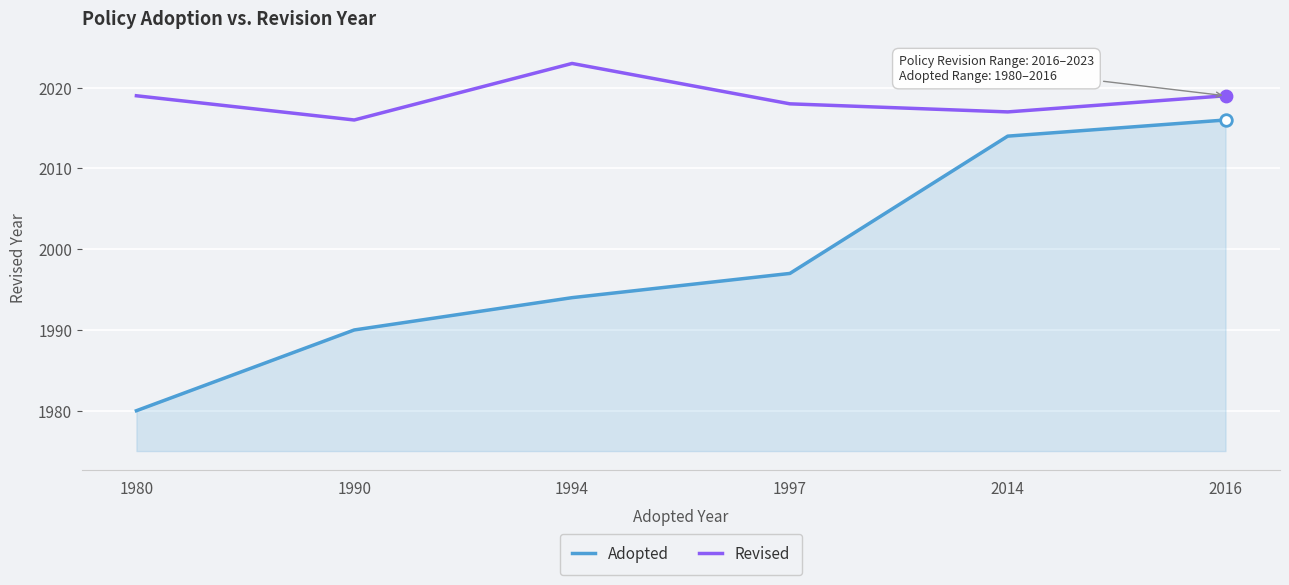

Which series has the widest spread of values?

Adopted